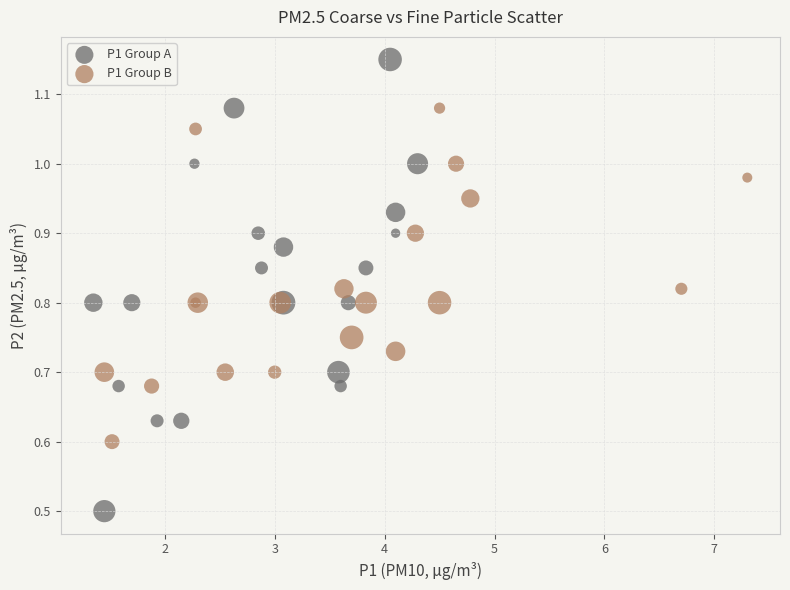

Which series reaches the minimum Y coordinate?

P1 Group A